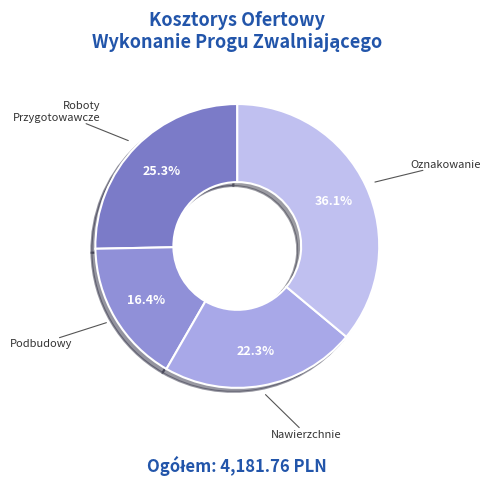

Rank the categories by value from lowest to highest.

Podbudowy, Nawierzchnie, Roboty Przygotowawcze, Oznakowanie